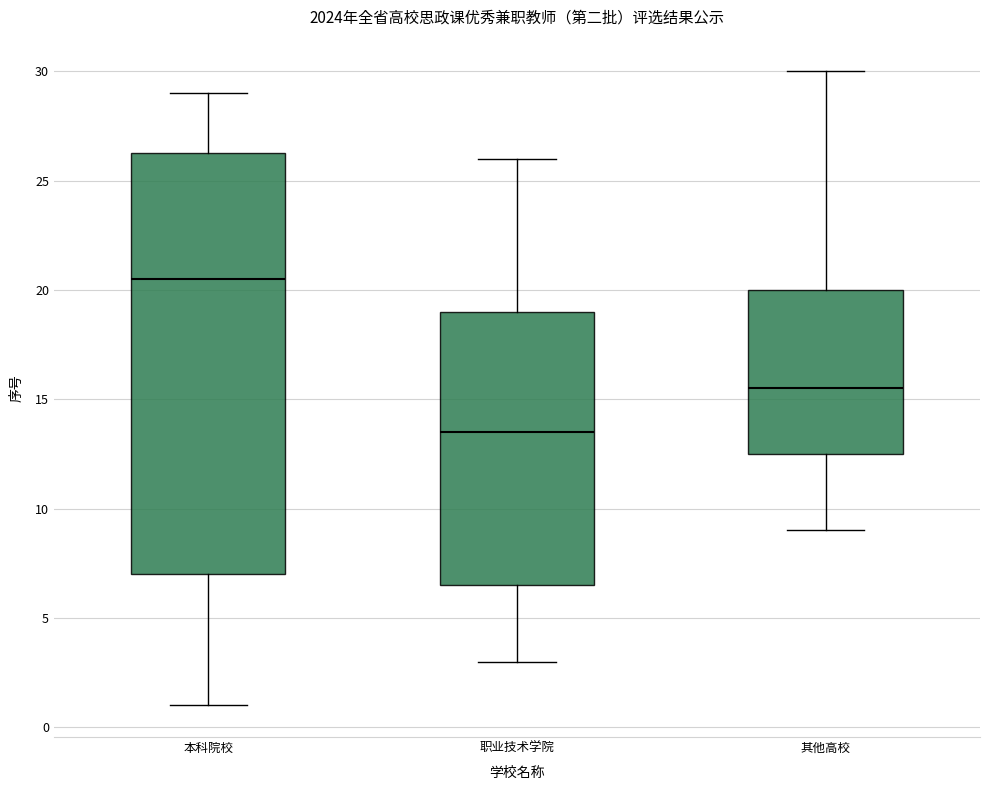

Reading left to right, read every box against the y-axis: the position of its median line, the range the box covers, and the ends of its whiskers. The values are not printed on the chart, so give them approximately, as read against the axis.

本科院校: median 20.5, box 7.0 to 26.5, whiskers 1.0 to 29.0
职业技术学院: median 13.5, box 6.5 to 19.0, whiskers 3.0 to 26.0
其他高校: median 15.5, box 12.5 to 20.0, whiskers 9.0 to 30.0